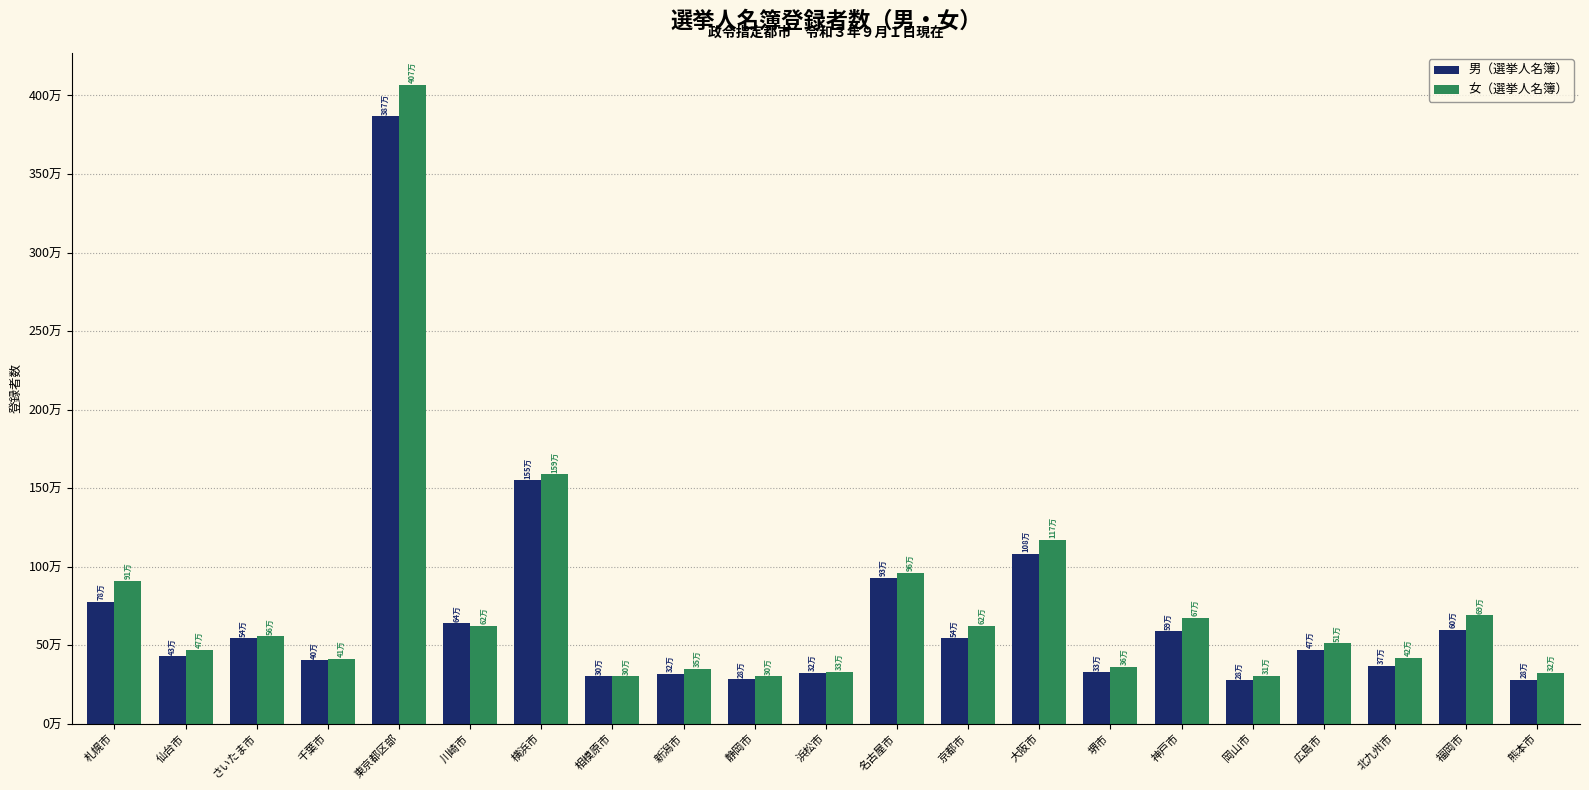

At which label does 女（選挙人名簿） first exceed 512155?

札幌市